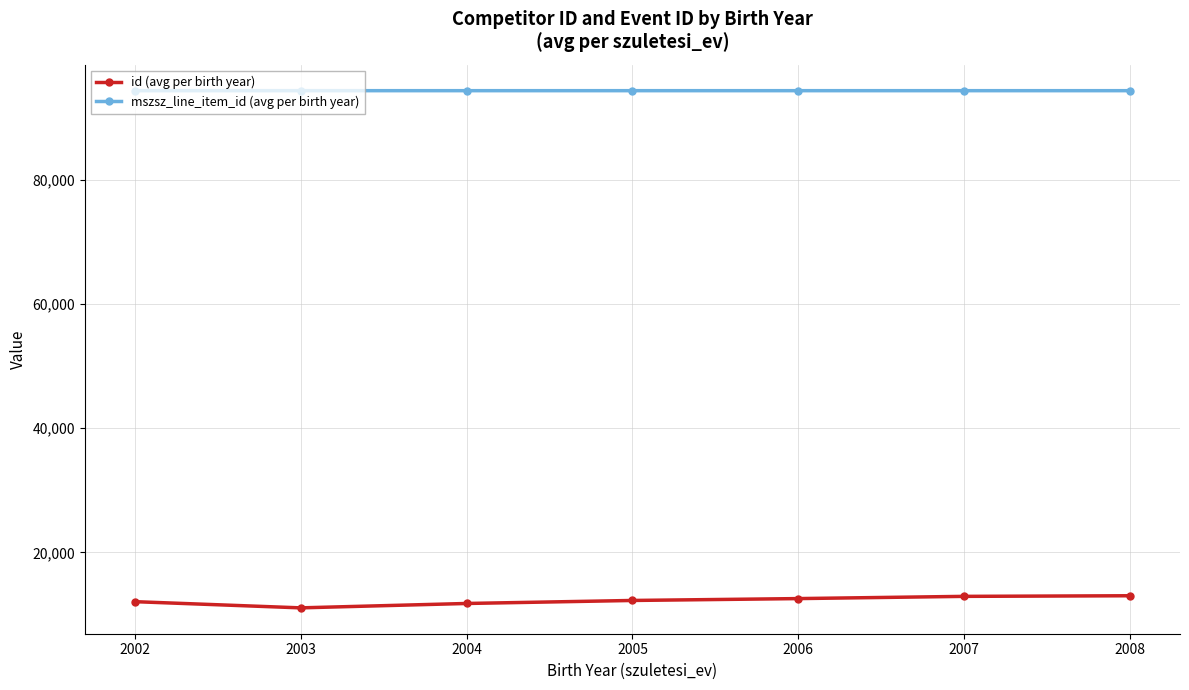

In mszsz_line_item_id (avg per birth year), how many points are lower than both neighbors (excluding endpoints)?

2